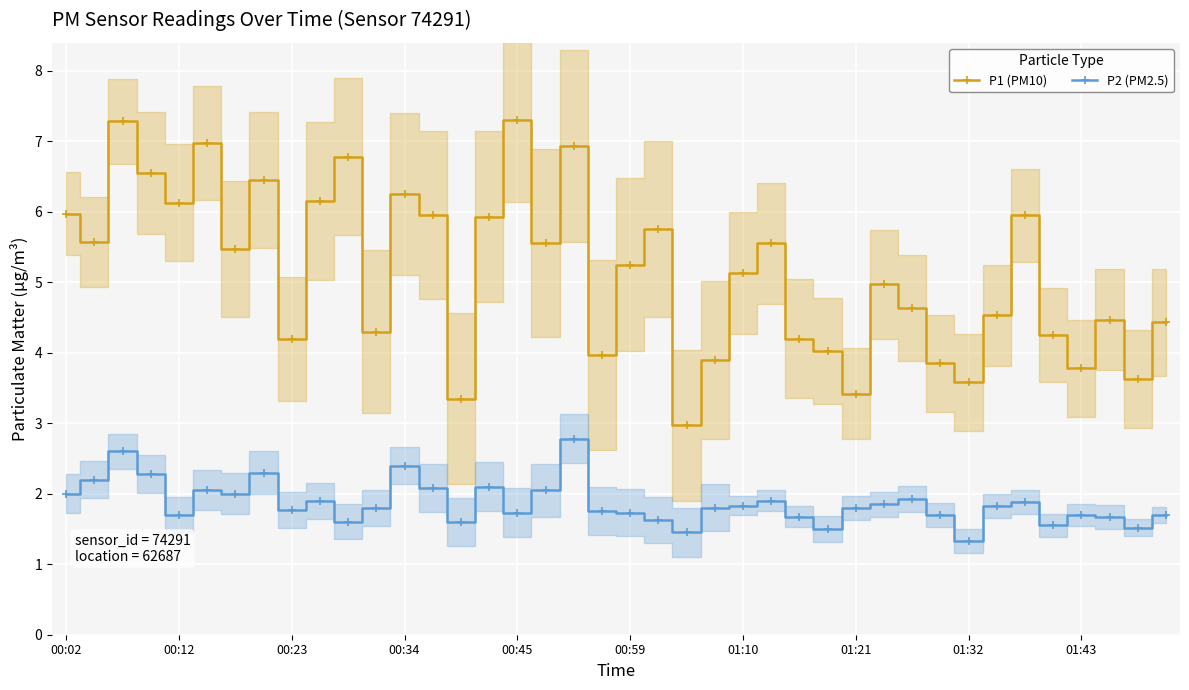

True or false: P2 (PM2.5) and P1 (PM10) intersect in this chart.

False